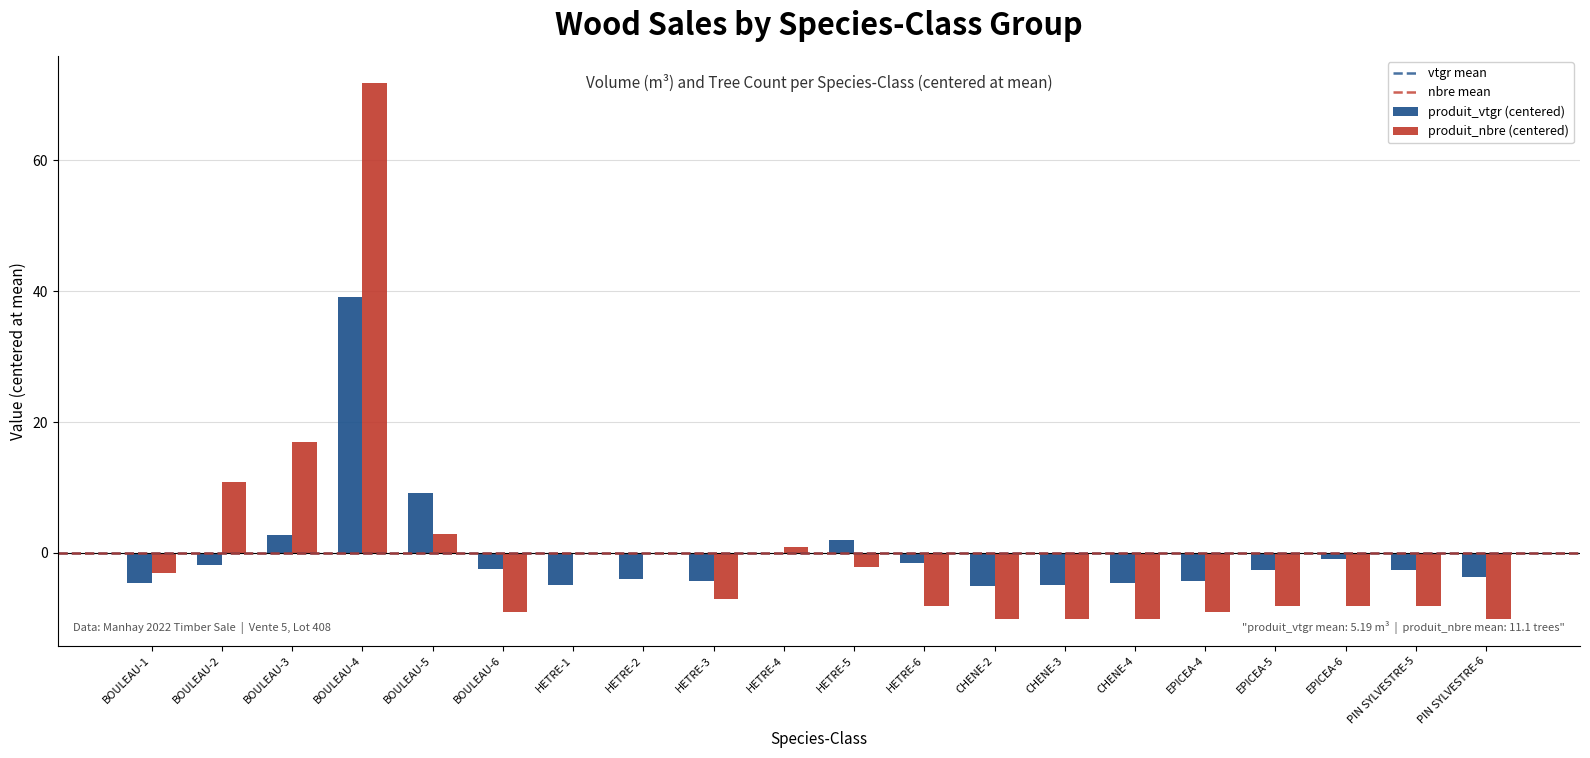

True or false: produit_vtgr (centered) has a value of 18.5 at BOULEAU-4.

False